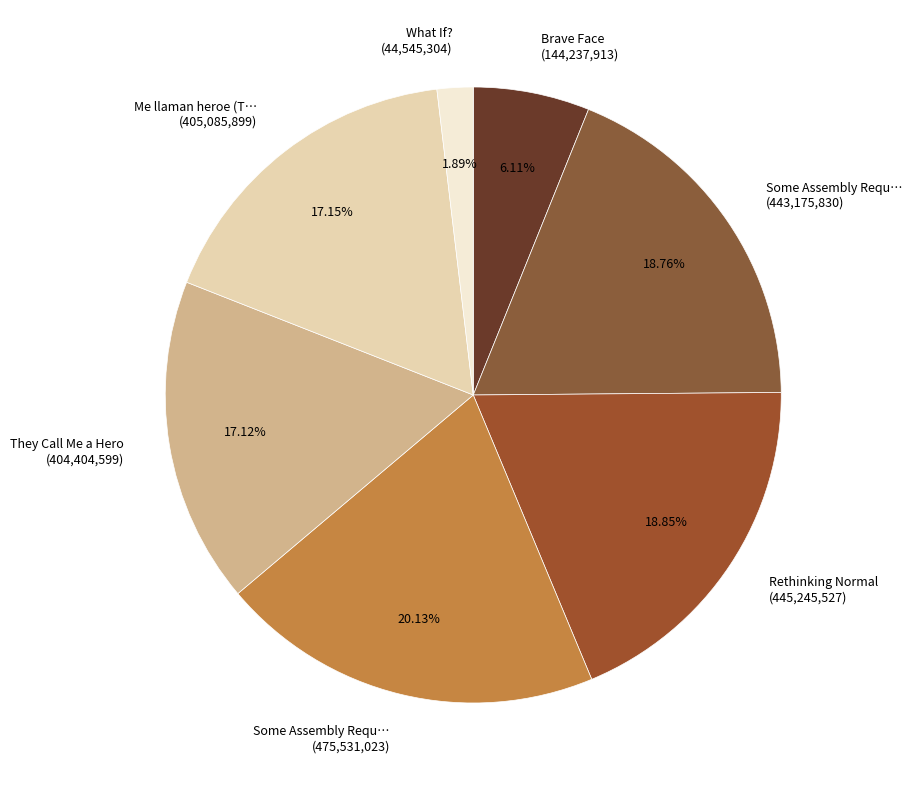

Between Rethinking Normal (445,245,527) and Brave Face (144,237,913), which is larger?

Rethinking Normal (445,245,527)